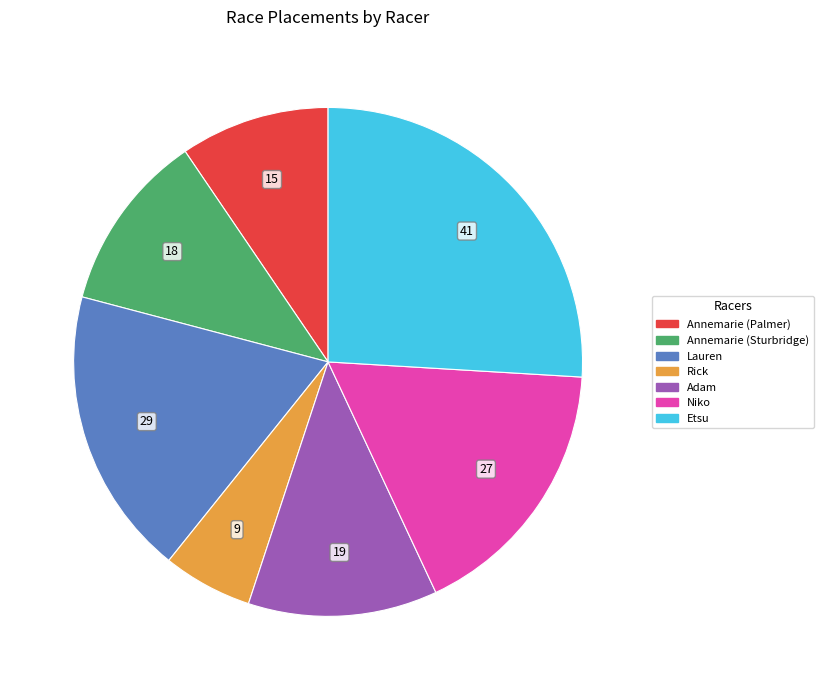

Which category has the biggest portion of the pie?

Etsu